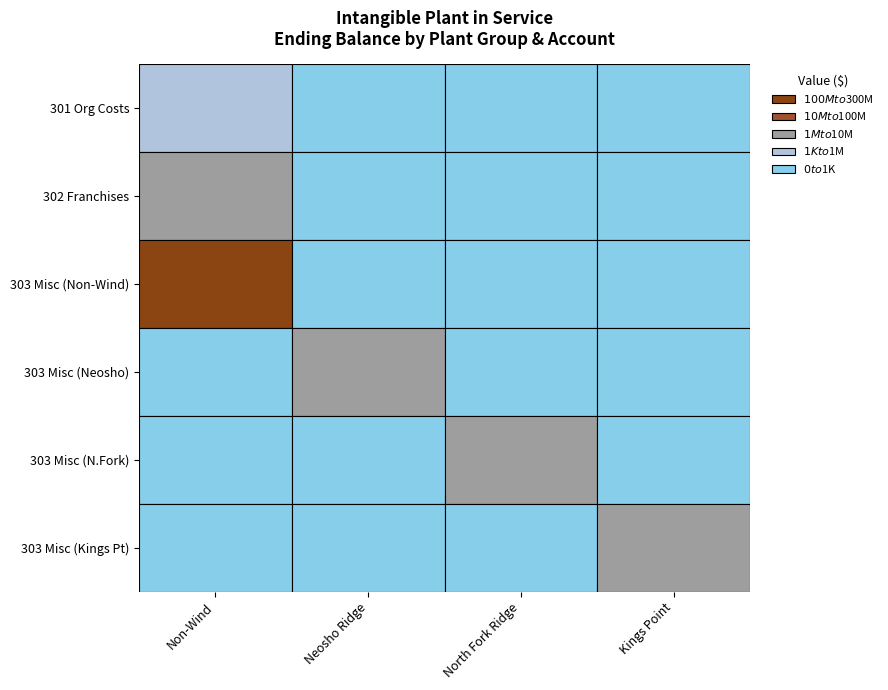

What is the sum of all 302 - Franchises & Consents values?

1079798.2